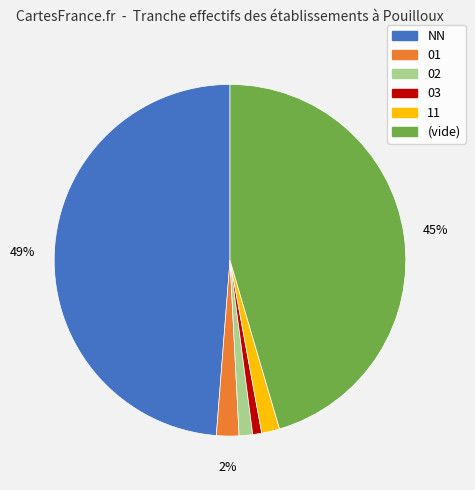

Is the sum of (vide) and 03 greater than half?

No